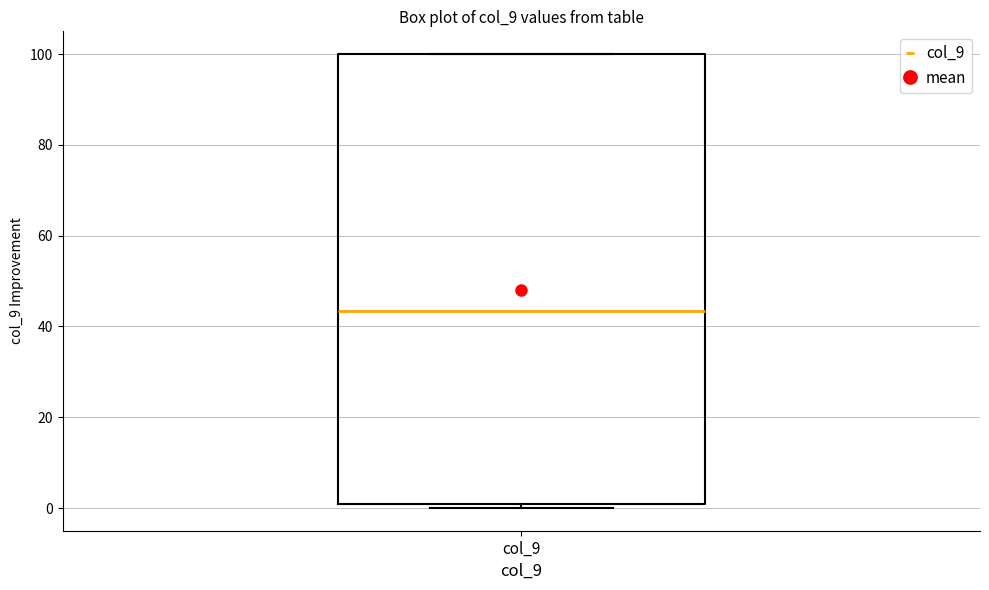

Read this box plot against the y-axis: the position of the median line, the range covered by the box, and the ends of both whiskers. The values are not printed on the chart, so give them approximately, as read against the axis.

median 44, box 0 to 100, whiskers 0 (just below the box's lower edge) to 100